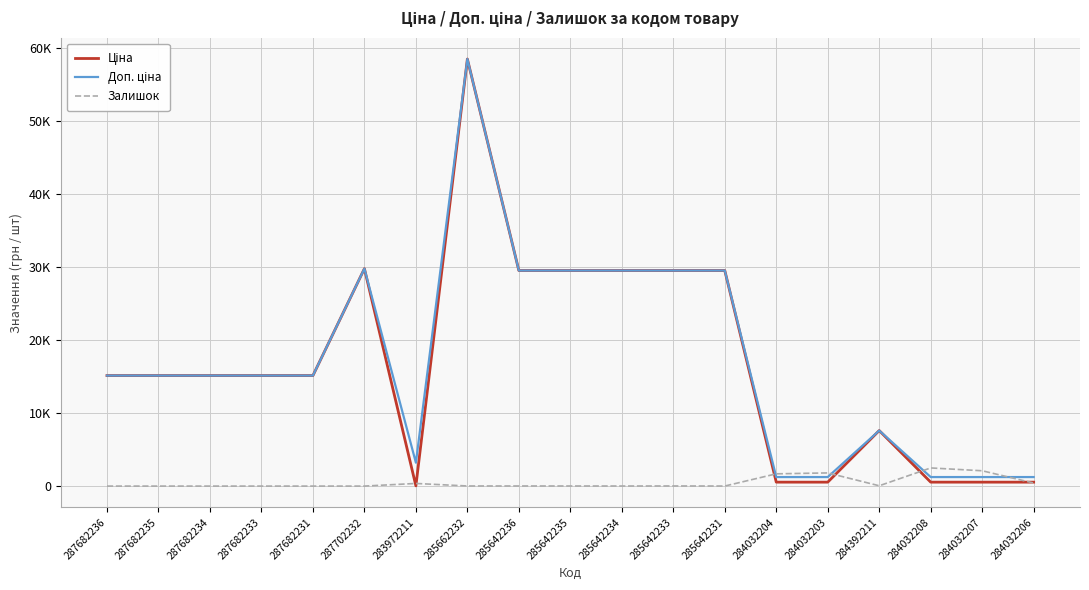

What is the difference between the Доп. ціна values at 284392211 and 287682234?

7523.5